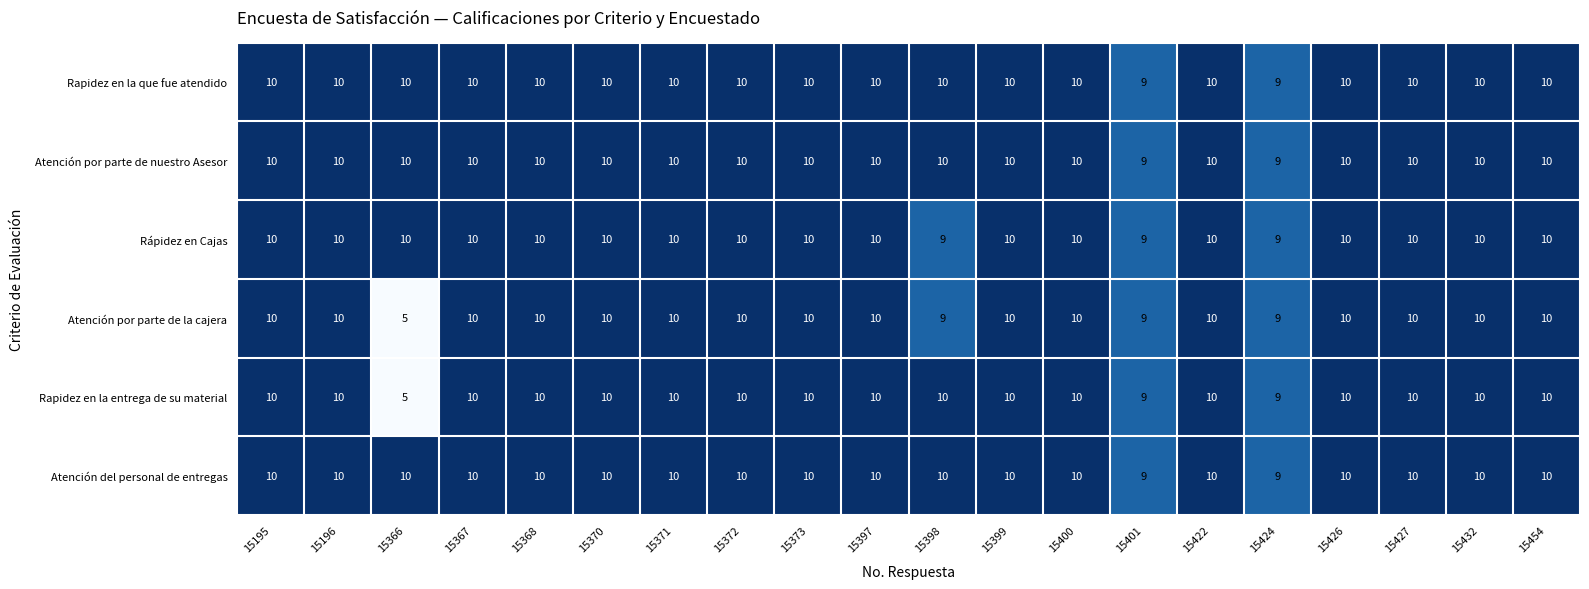

Where is Rapidez en la entrega de su material nearest to the value 7?

15366